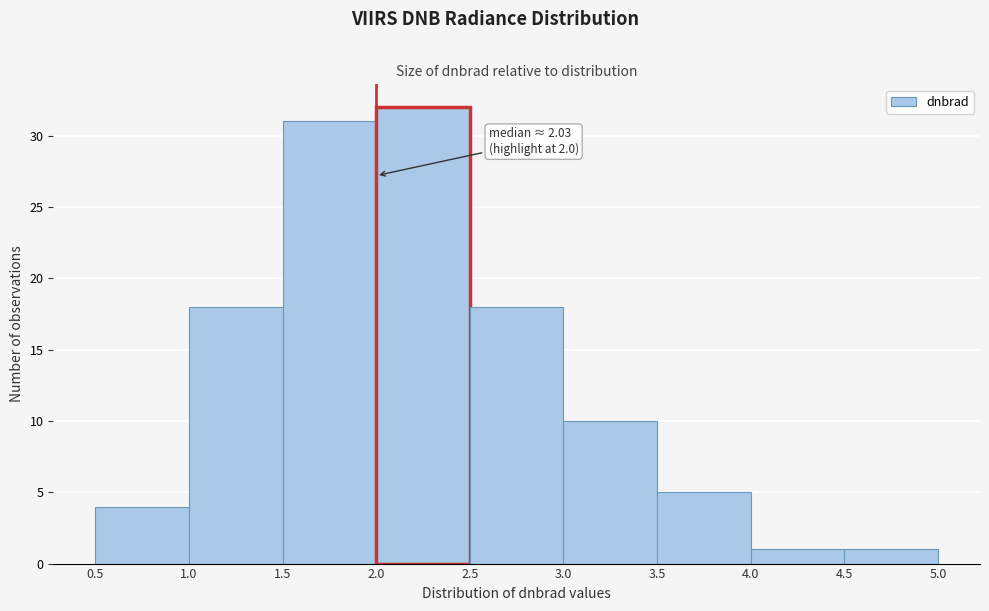

Which range on the x-axis has the tallest bar?

2.0 to 2.5